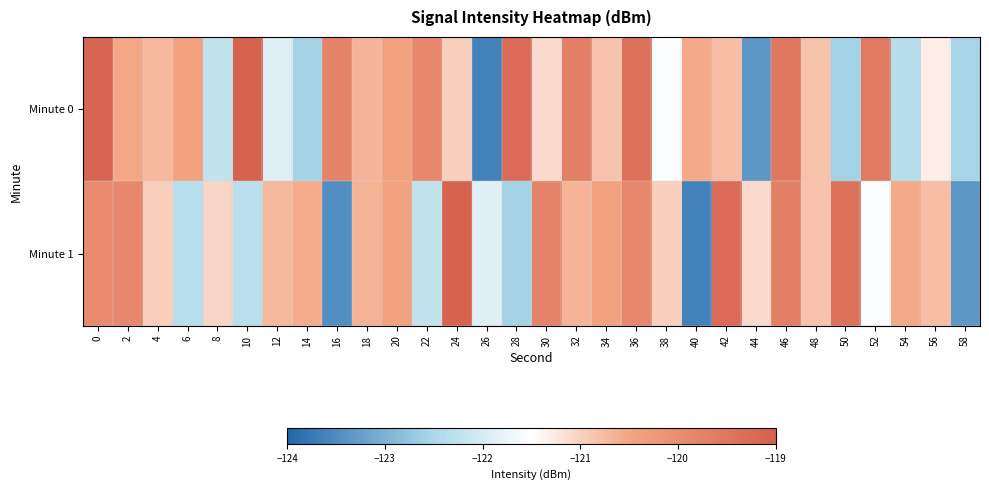

Which category has the highest value across all series?

10